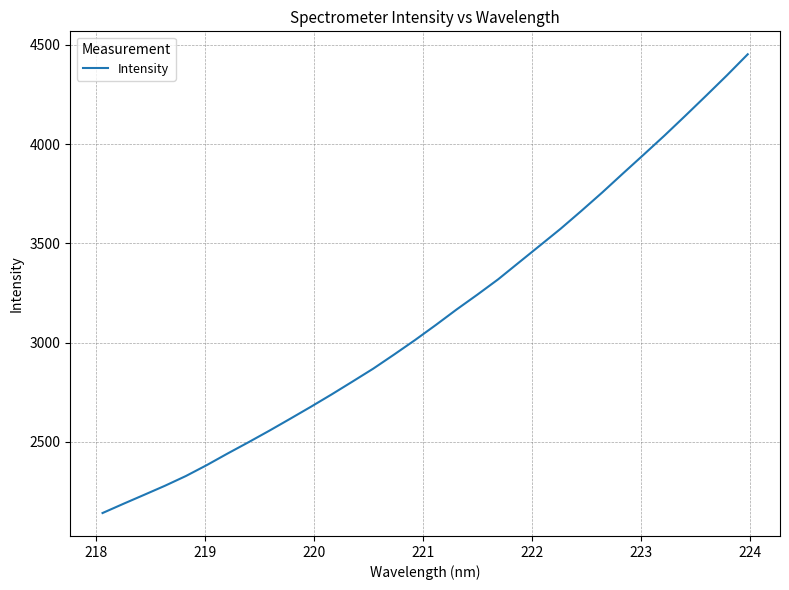

What is the difference between the maximum and minimum values?

2311.8